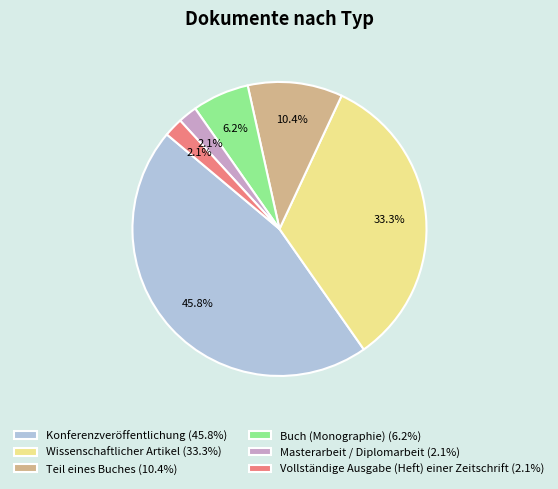

Which slice is the largest?

Konferenzveröffentlichung